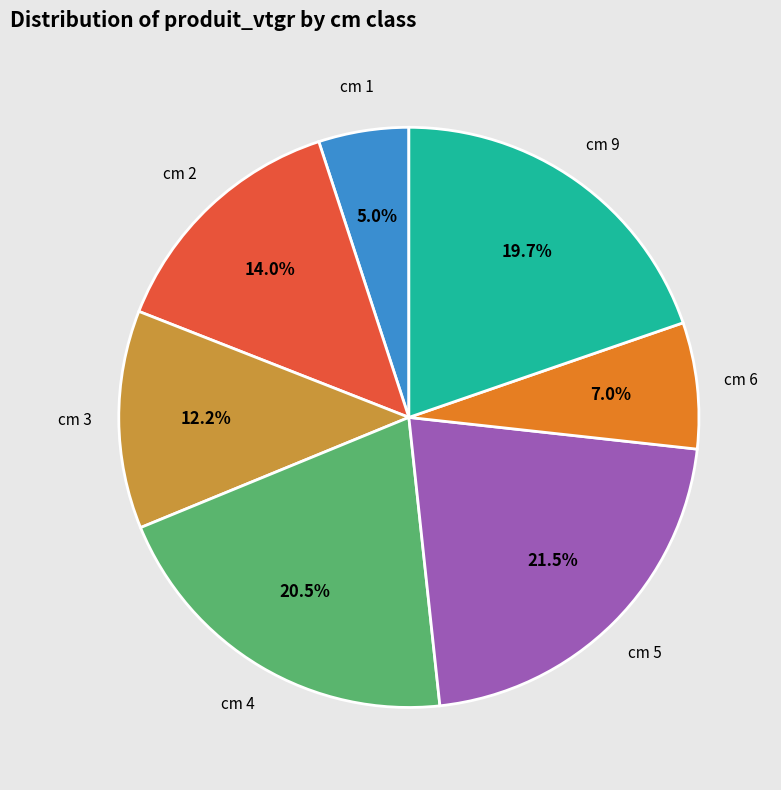

Do cm 9 and cm 5 together represent more than half of the pie?

No